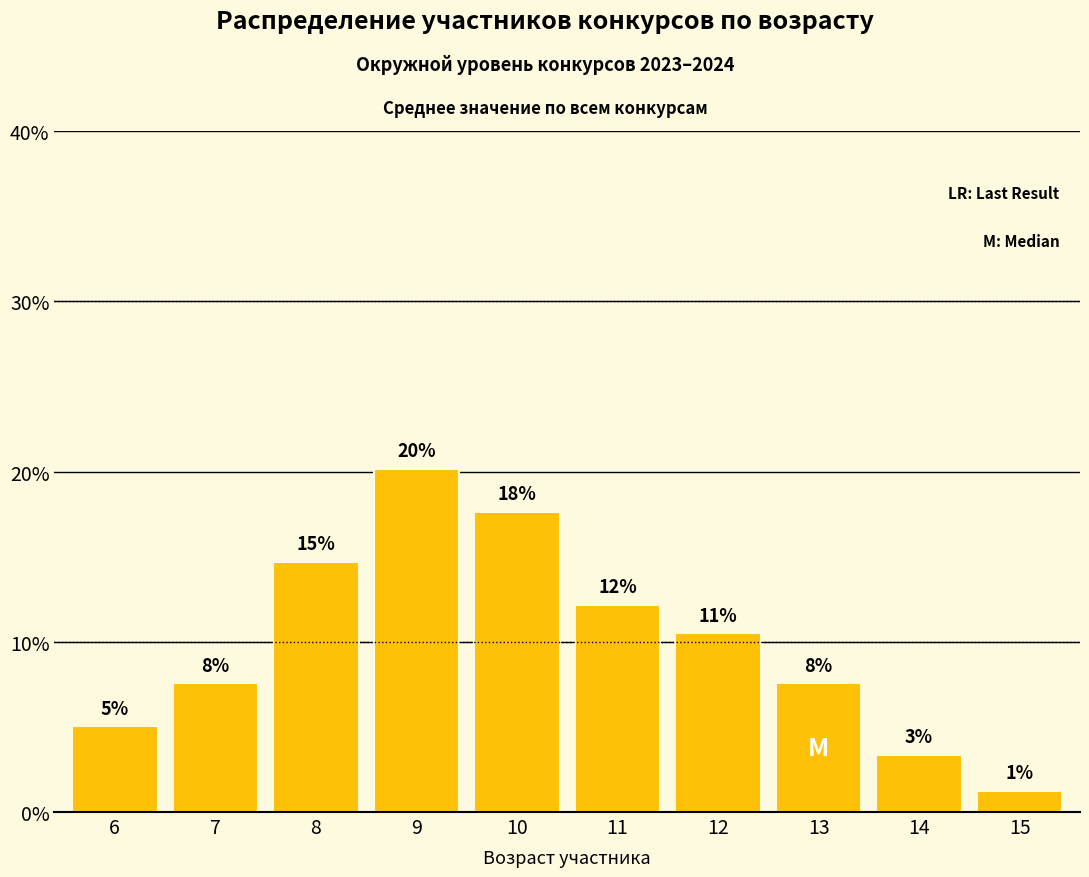

Approximately how many times larger is the value at 14 compared to 13?

0.4